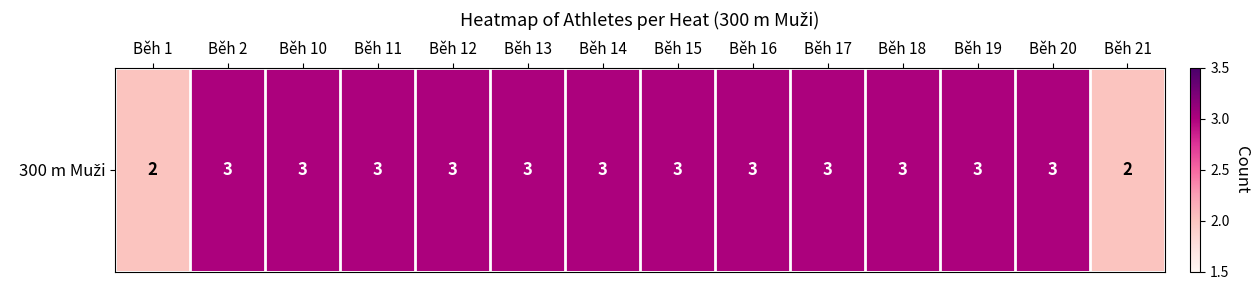

What value does the data have at Běh 1?

2